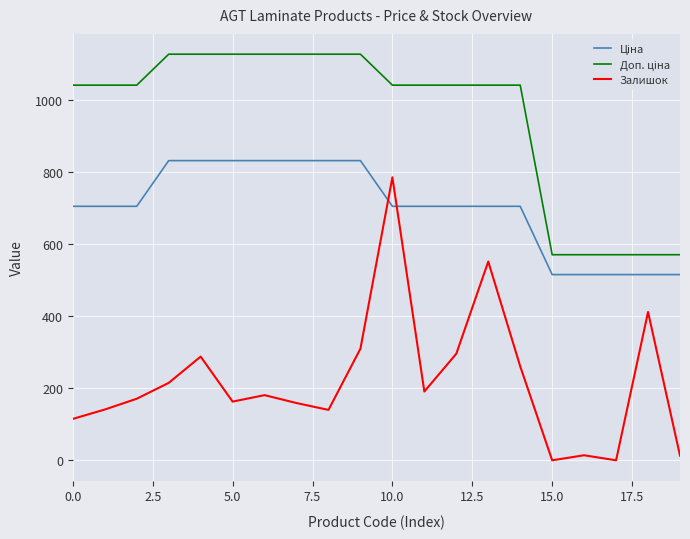

Does the chart display data point markers on the line(s)?

No